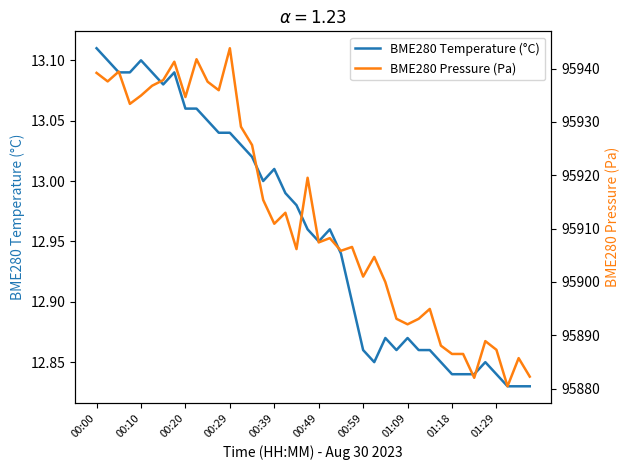

Which category has the highest value in the BME280 Temperature (°C) series?

00:00